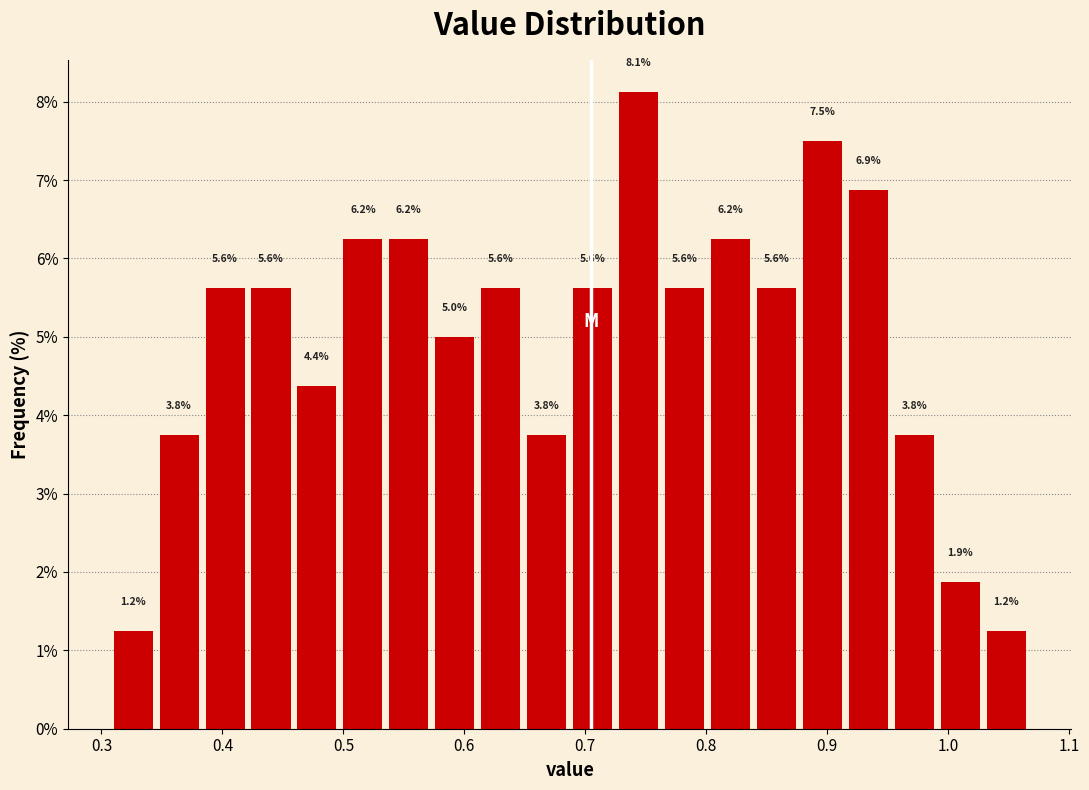

Around what value on the x-axis is the tallest bar? Give the approximate position of its centre, as read against the axis.

0.74